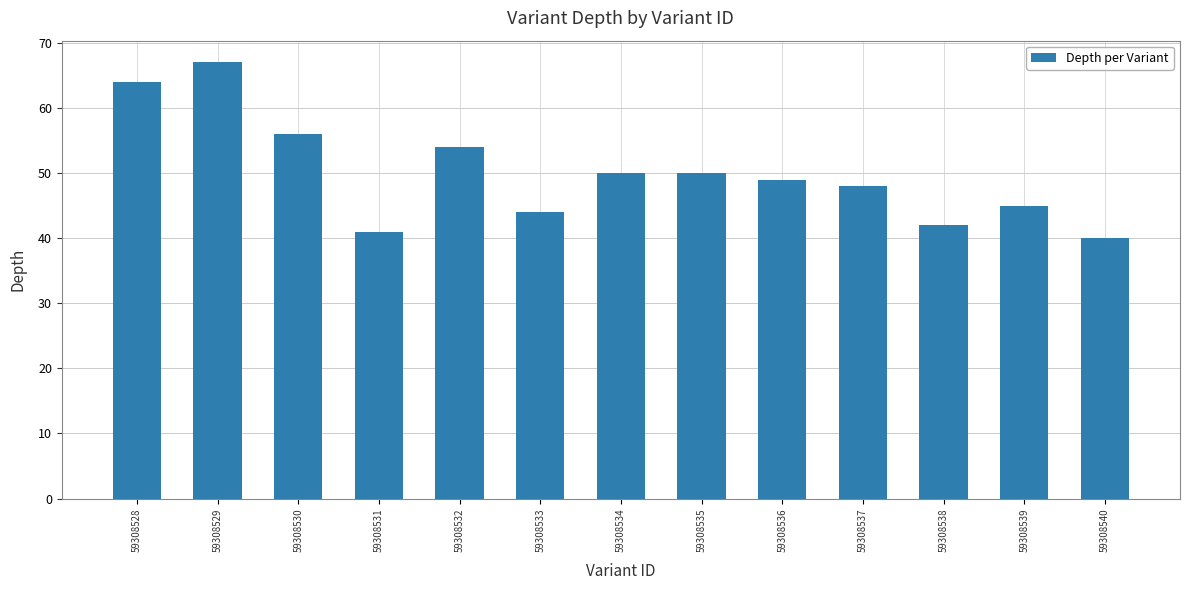

What is the minimum value shown in the chart?

40